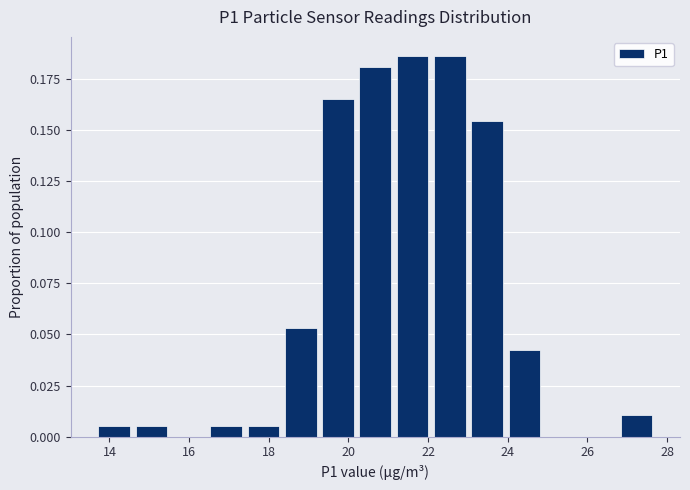

Reading left to right, list every bar in this chart as the range it spans on the x-axis followed by its height. Neither the bar edges nor the heights are printed on the chart, so give them approximately, as read against the axes.

13.6 to 14.6: 0.005
14.6 to 15.6: 0.005
15.6 to 16.4: 0
16.4 to 17.4: 0.005
17.4 to 18.4: 0.005
18.4 to 19.2: 0.055
19.2 to 20.2: 0.165
20.2 to 21.2: 0.180
21.2 to 22.0: 0.185
22.0 to 23.0: 0.185
23.0 to 24.0: 0.155
24.0 to 24.8: 0.045
24.8 to 25.8: 0
25.8 to 26.8: 0
26.8 to 27.8: 0.010